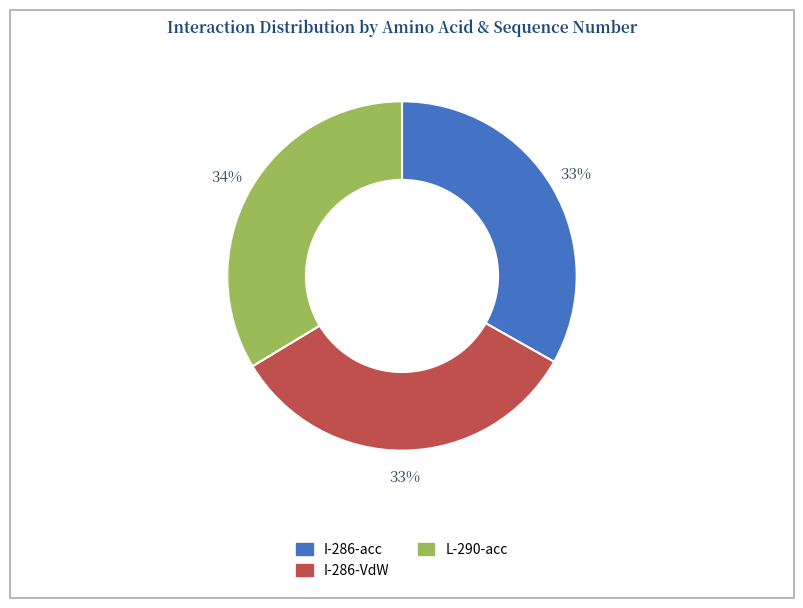

To the nearest percent, what is the average slice percentage?

33%